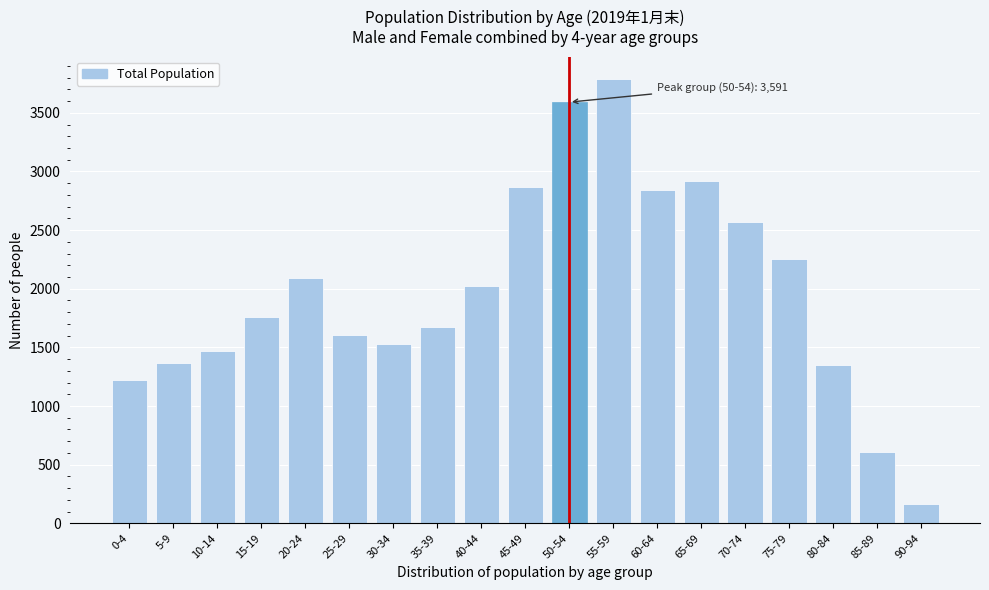

Reading left to right, what are all the values shown in this chart?

1218	1368	1467	1763	2094	1605	1528	1674	2022	2866	3591	3789	2842	2918	2565	2252	1346	612	167